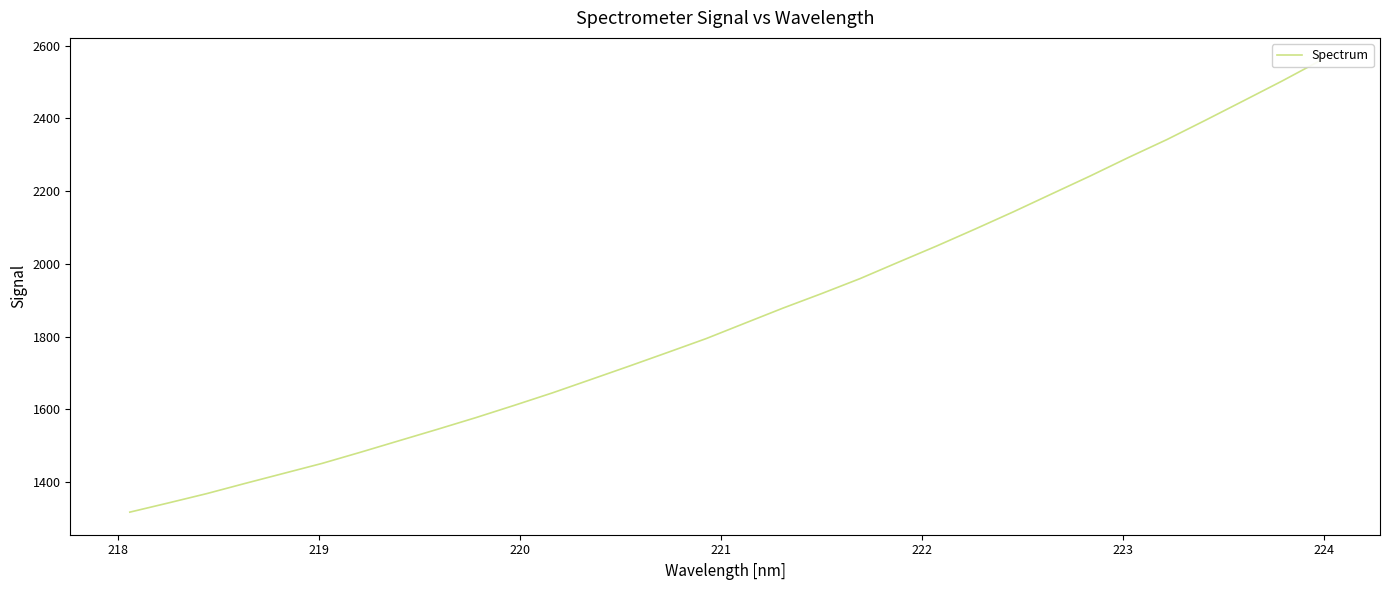

What is the maximum value shown in the chart?

2559.2